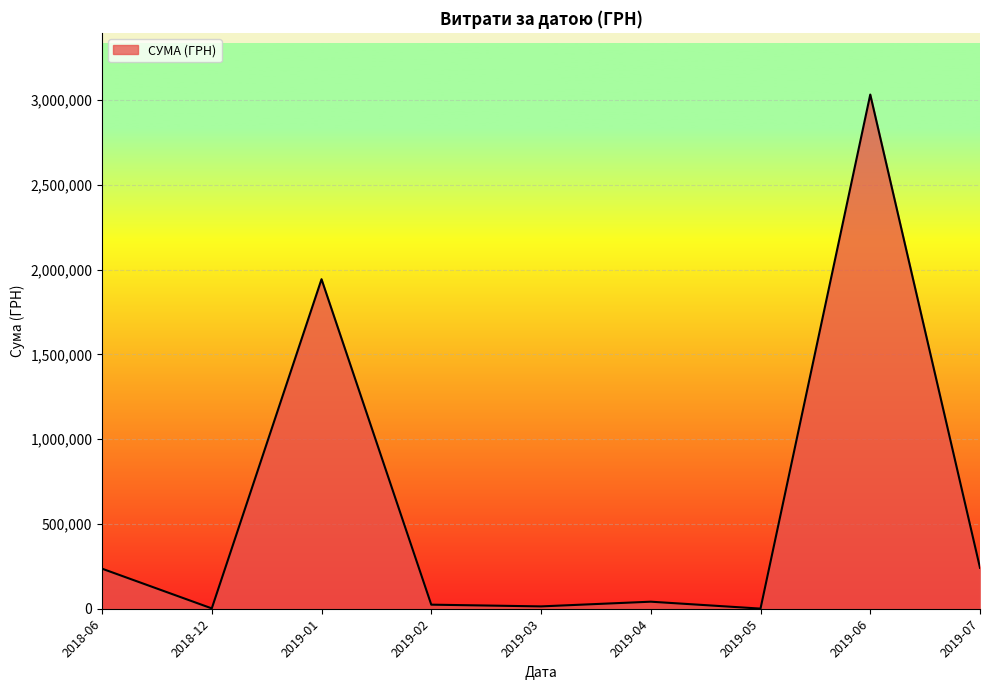

What is the maximum value shown in the chart?

3032049.1